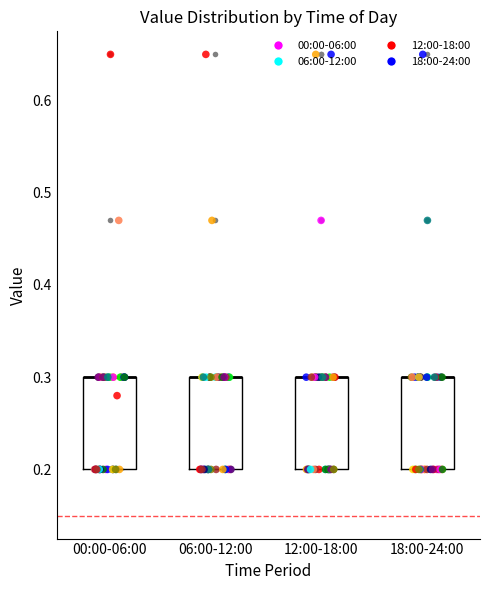

Reading left to right, read every box against the y-axis: the position of its median line, the range the box covers, and the ends of its whiskers. The values are not printed on the chart, so give them approximately, as read against the axis.

00:00-06:00: median 0.3 (drawn on the box's upper edge), box 0.2 to 0.3, whiskers 0.2 to 0.3
06:00-12:00: median 0.3 (drawn on the box's upper edge), box 0.2 to 0.3, whiskers 0.2 to 0.3
12:00-18:00: median 0.3 (drawn on the box's upper edge), box 0.2 to 0.3, whiskers 0.2 to 0.3
18:00-24:00: median 0.3 (drawn on the box's upper edge), box 0.2 to 0.3, whiskers 0.2 to 0.3